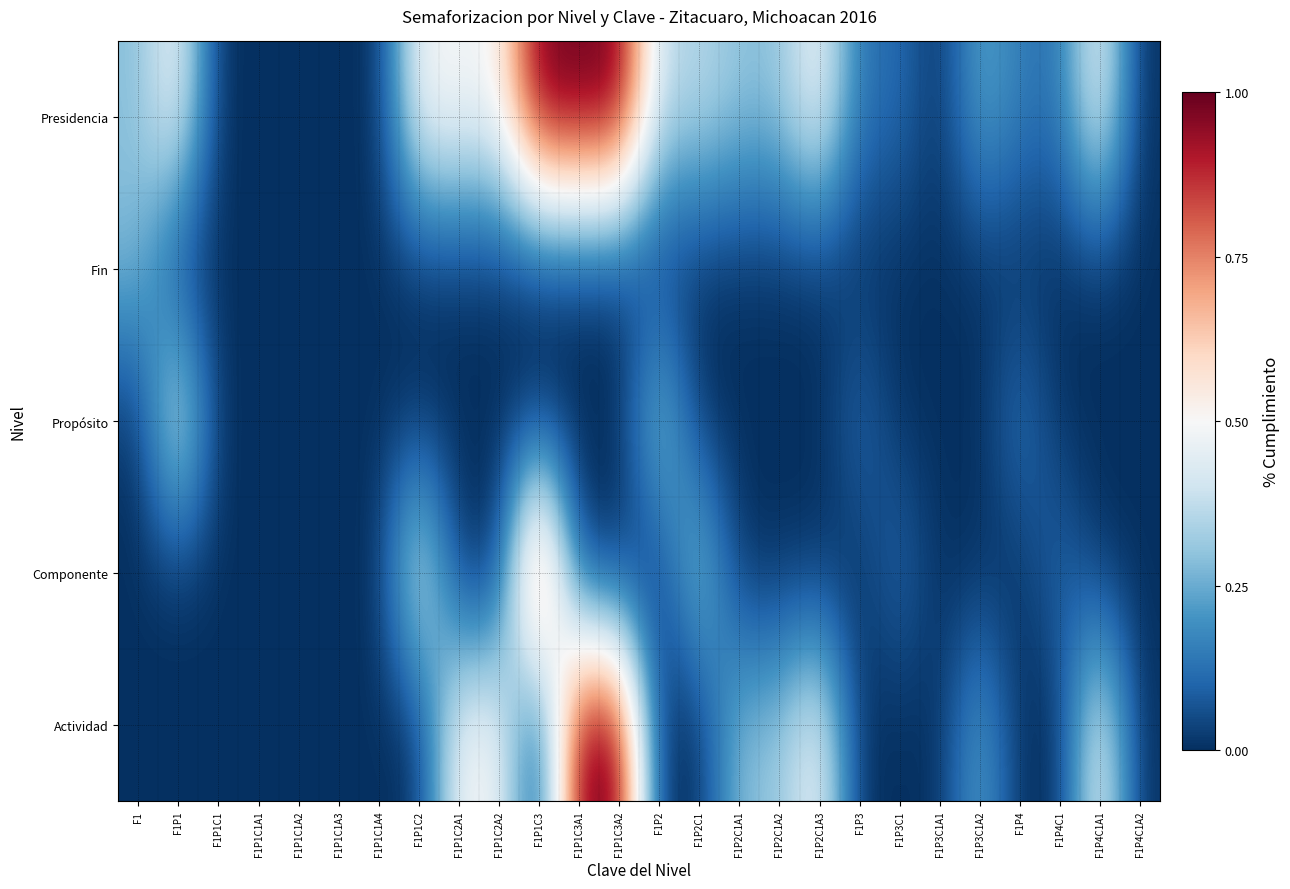

Reading right to left, transcribe all the data shown in this chart.

Presidencia: F1P4C1A2=0.0	F1P4C1A1=0.5	F1P4C1=0.1	F1P4=0.2	F1P3C1A2=0.2	F1P3C1A1=0.0	F1P3C1=0.1	F1P3=0.1	F1P2C1A3=0.5	F1P2C1A2=0.3	F1P2C1A1=0.3	F1P2C1=0.4	F1P2=0.4	F1P1C3A2=1.0	F1P1C3A1=1.0	F1P1C3=1.0	F1P1C2A2=0.5	F1P1C2A1=0.5	F1P1C2=0.5	F1P1C1A4=0.0	F1P1C1A3=0.0	F1P1C1A2=0.0	F1P1C1A1=0.0	F1P1C1=0.0	F1P1=0.5	F1=0.3
Fin: F1P4C1A2=0.0	F1P4C1A1=0.0	F1P4C1=0.0	F1P4=0.0	F1P3C1A2=0.0	F1P3C1A1=0.0	F1P3C1=0.0	F1P3=0.0	F1P2C1A3=0.0	F1P2C1A2=0.0	F1P2C1A1=0.0	F1P2C1=0.0	F1P2=0.0	F1P1C3A2=0.0	F1P1C3A1=0.0	F1P1C3=0.0	F1P1C2A2=0.0	F1P1C2A1=0.0	F1P1C2=0.0	F1P1C1A4=0.0	F1P1C1A3=0.0	F1P1C1A2=0.0	F1P1C1A1=0.0	F1P1C1=0.0	F1P1=0.0	F1=0.3
Propósito: F1P4C1A2=0.0	F1P4C1A1=0.0	F1P4C1=0.0	F1P4=0.2	F1P3C1A2=0.0	F1P3C1A1=0.0	F1P3C1=0.0	F1P3=0.1	F1P2C1A3=0.0	F1P2C1A2=0.0	F1P2C1A1=0.0	F1P2C1=0.0	F1P2=0.4	F1P1C3A2=0.0	F1P1C3A1=0.0	F1P1C3=0.0	F1P1C2A2=0.0	F1P1C2A1=0.0	F1P1C2=0.0	F1P1C1A4=0.0	F1P1C1A3=0.0	F1P1C1A2=0.0	F1P1C1A1=0.0	F1P1C1=0.0	F1P1=0.5	F1=0.0
Componente: F1P4C1A2=0.0	F1P4C1A1=0.0	F1P4C1=0.1	F1P4=0.0	F1P3C1A2=0.0	F1P3C1A1=0.0	F1P3C1=0.1	F1P3=0.0	F1P2C1A3=0.0	F1P2C1A2=0.0	F1P2C1A1=0.0	F1P2C1=0.4	F1P2=0.0	F1P1C3A2=0.0	F1P1C3A1=0.0	F1P1C3=1.0	F1P1C2A2=0.0	F1P1C2A1=0.0	F1P1C2=0.5	F1P1C1A4=0.0	F1P1C1A3=0.0	F1P1C1A2=0.0	F1P1C1A1=0.0	F1P1C1=0.0	F1P1=0.0	F1=0.0
Actividad: F1P4C1A2=0.0	F1P4C1A1=0.5	F1P4C1=0.0	F1P4=0.0	F1P3C1A2=0.2	F1P3C1A1=0.0	F1P3C1=0.0	F1P3=0.0	F1P2C1A3=0.5	F1P2C1A2=0.3	F1P2C1A1=0.3	F1P2C1=0.0	F1P2=0.0	F1P1C3A2=1.0	F1P1C3A1=1.0	F1P1C3=0.0	F1P1C2A2=0.5	F1P1C2A1=0.5	F1P1C2=0.0	F1P1C1A4=0.0	F1P1C1A3=0.0	F1P1C1A2=0.0	F1P1C1A1=0.0	F1P1C1=0.0	F1P1=0.0	F1=0.0